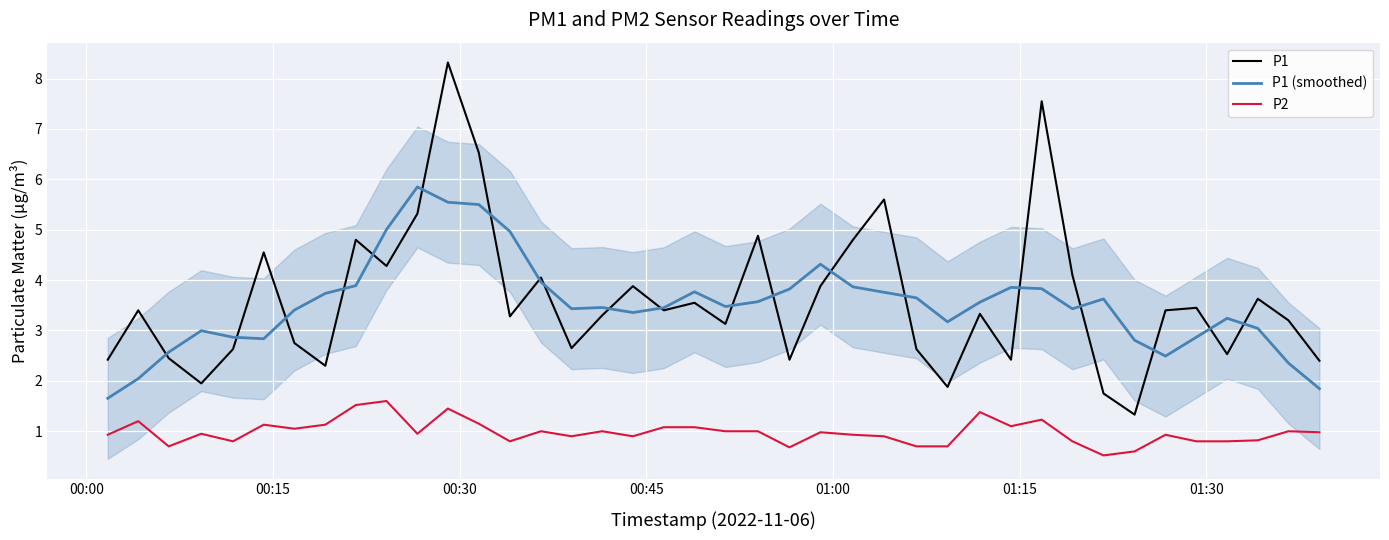

True or false: P1 and P2 cross at least once.

False